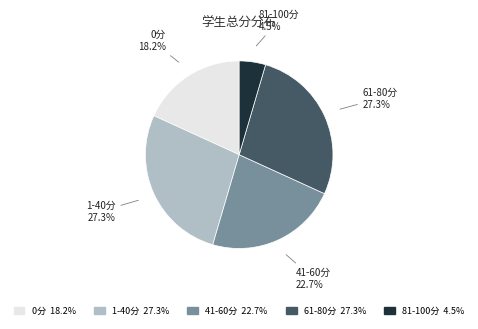

Is there a majority slice in this chart?

No